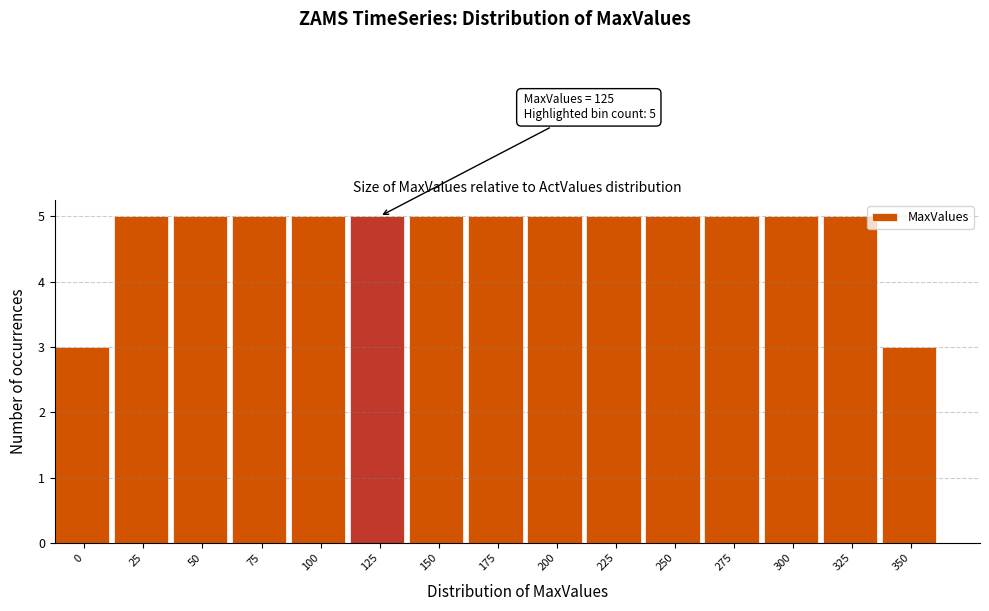

Reading left to right, what are all the values shown in this chart?

0=3	25=5	50=5	75=5	100=5	125=5	150=5	175=5	200=5	225=5	250=5	275=5	300=5	325=5	350=3